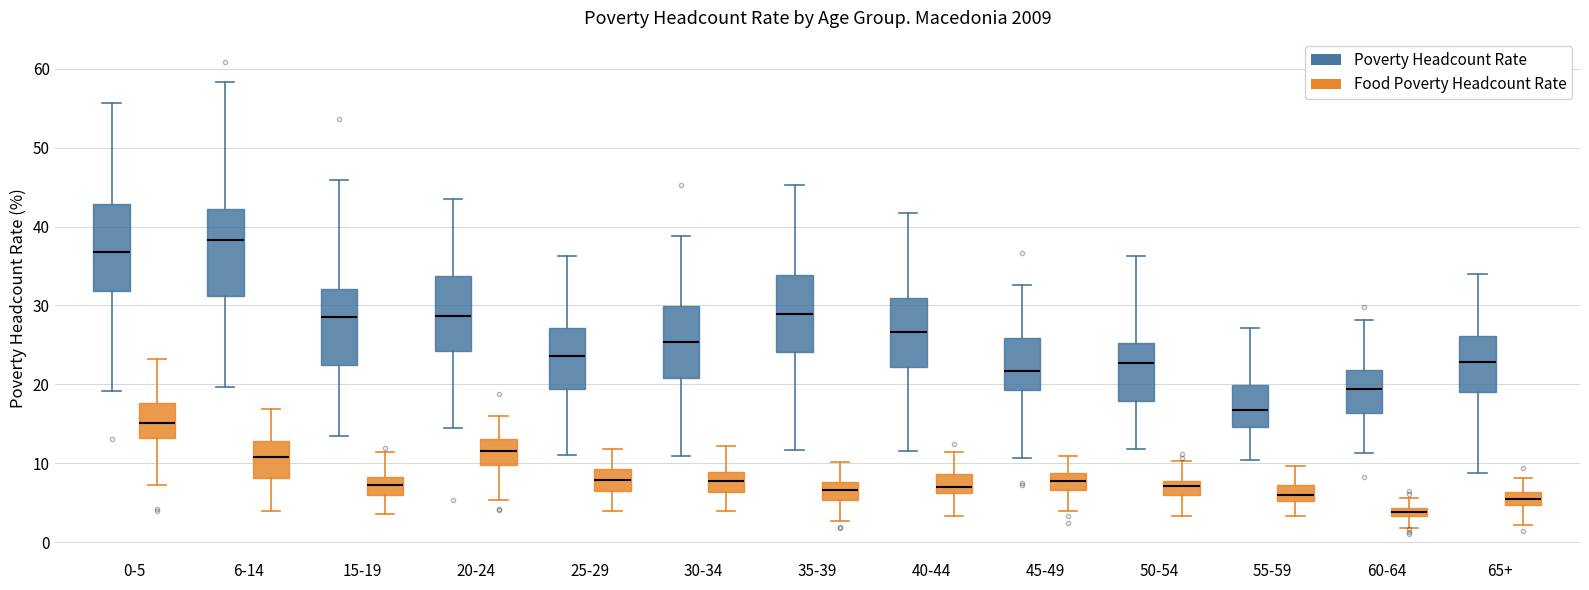

Which box has the lowest median line?

60-64 (Food Poverty Headcount Rate)